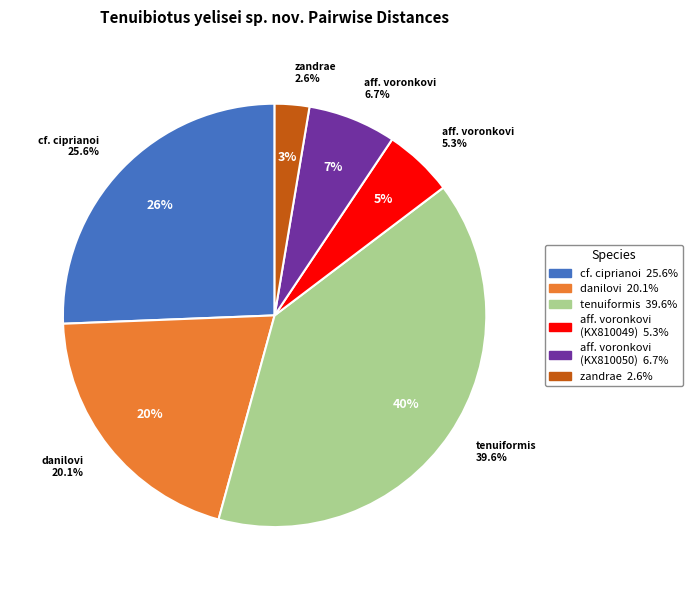

Rank the categories by value from lowest to highest.

MN443035 Tenuibiotus zandrae, KX810049 Tenuibiotus aff. voronkovi, KX810050 Tenuibiotus aff. voronkovi, MN888362 Tenuibiotus danilovi, MN888361 Tenuibiotus cf. ciprianoi, MN888363 Tenuibiotus tenuiformis